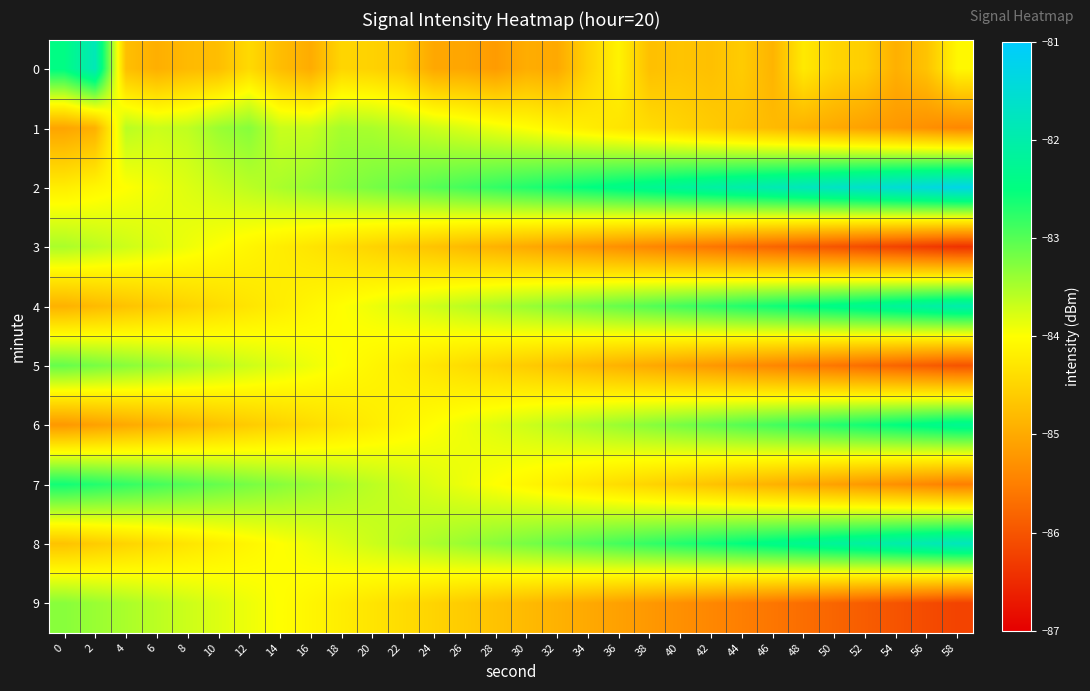

Between 50 and 8, which is larger?

50